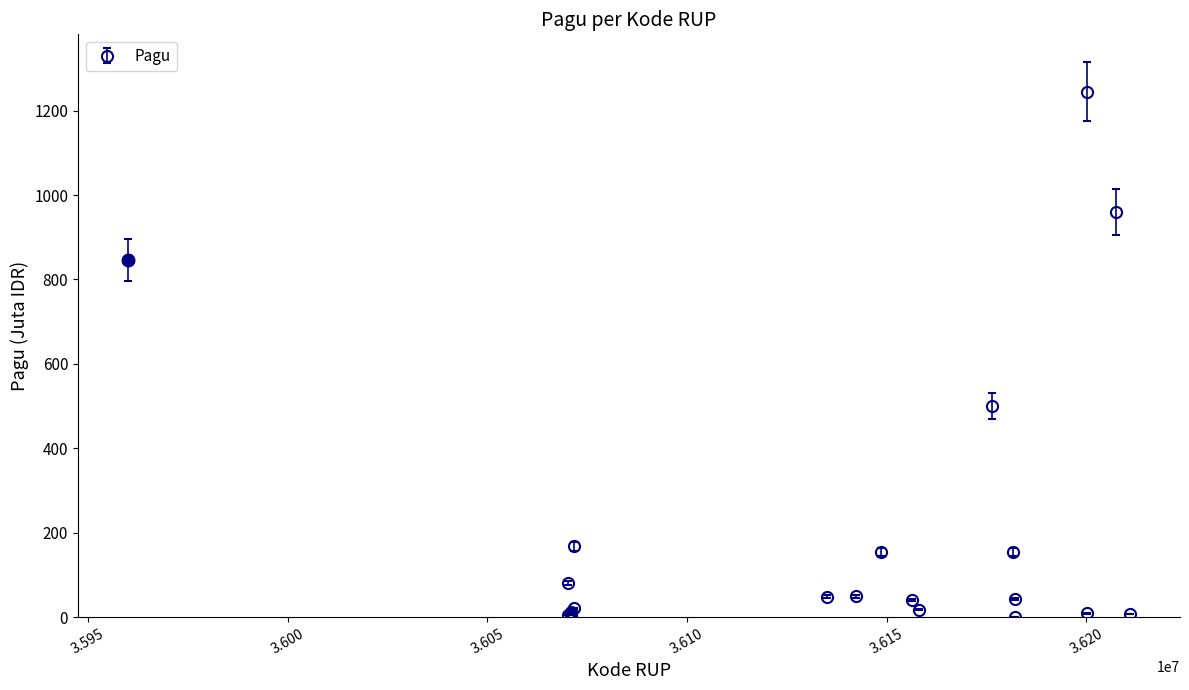

What is the maximum value shown in the chart?

1244.9